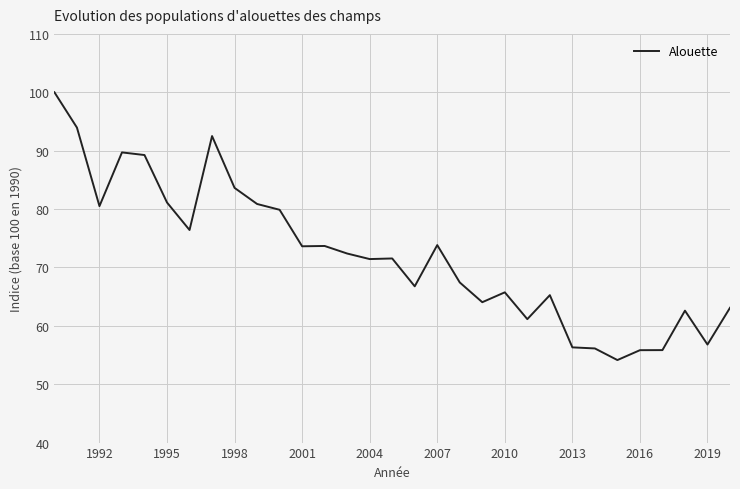

What is the minimum value shown in the chart?

54.1